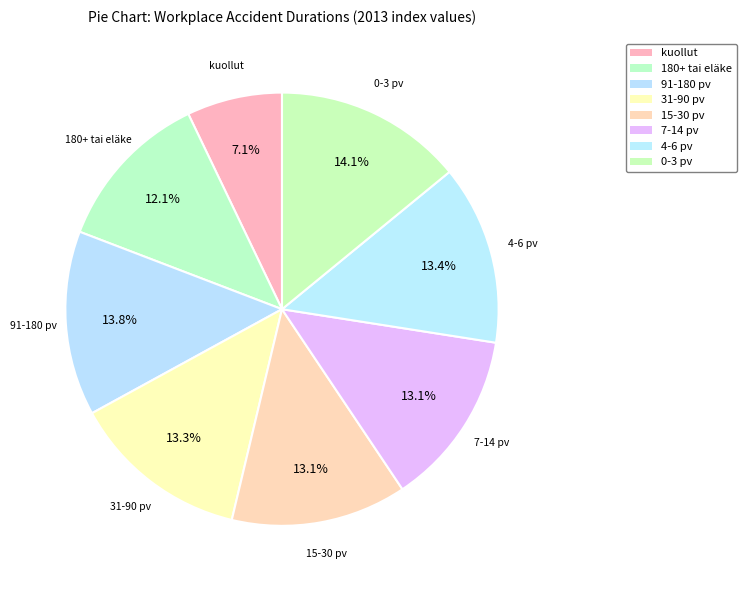

Which category has the smallest portion of the pie?

kuollut